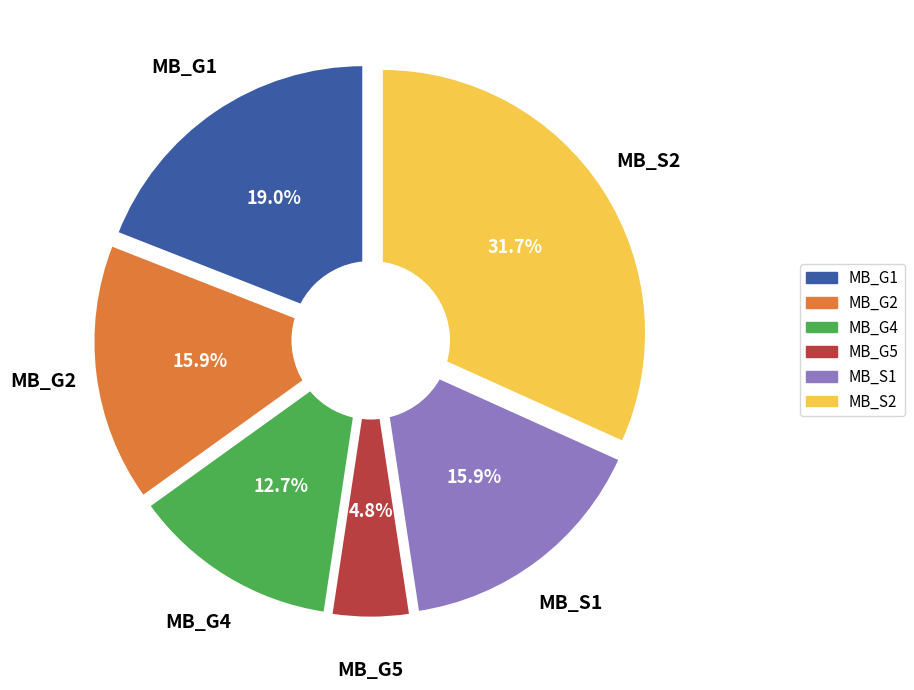

Count the number of slices in the pie.

6